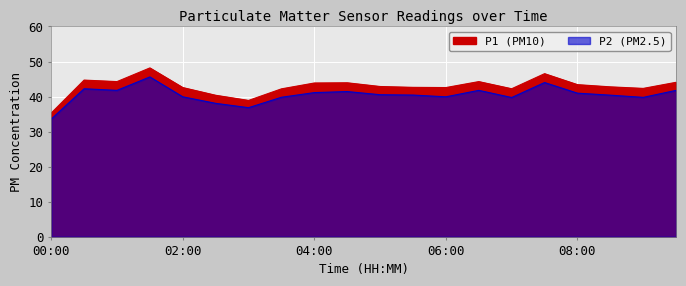

True or false: P1 and P2 intersect in this chart.

False